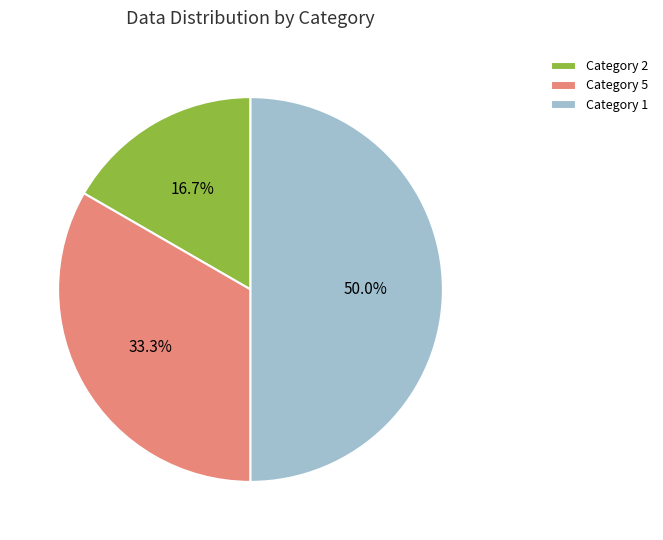

How many segments does this pie chart have?

3